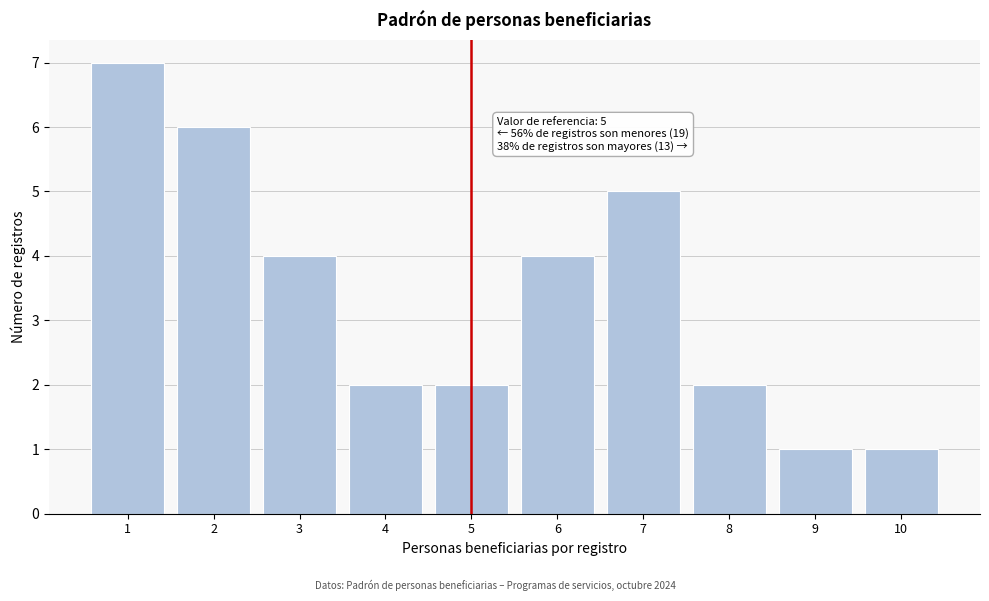

Reading left to right, what are all the values shown in this chart?

1=7	2=6	3=4	4=2	5=2	6=4	7=5	8=2	9=1	10=1